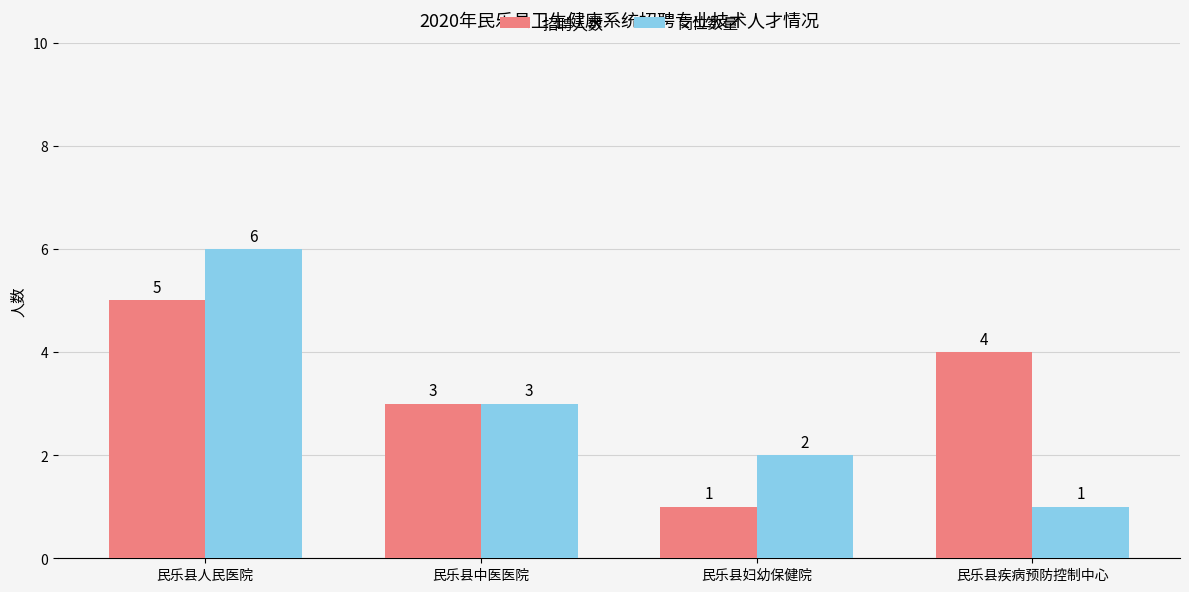

What is the difference between the maximum and minimum values in the 岗位数量 series?

5